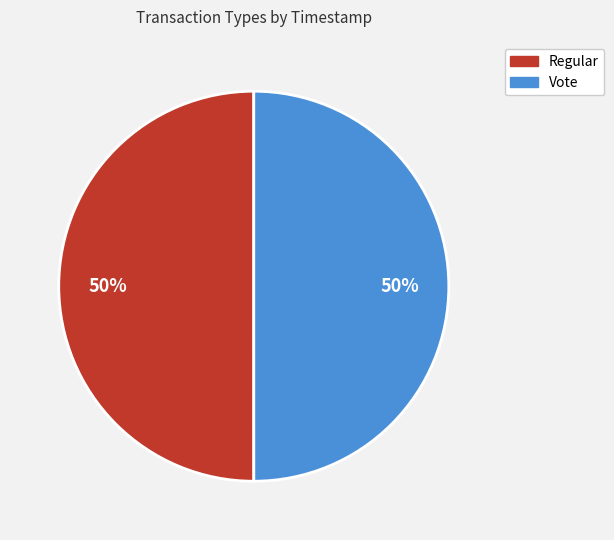

What is the ratio of the value at Vote to the value at Regular?

1.0